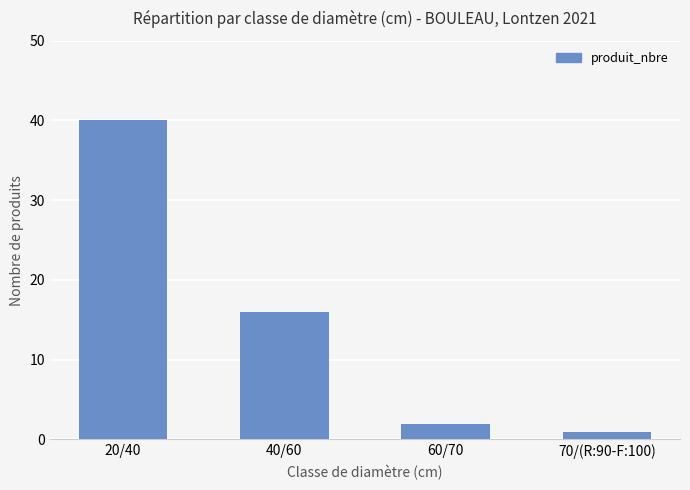

Reading left to right, transcribe all the data shown in this chart.

20/40=40	40/60=16	60/70=2	70/(R:90-F:100)=1